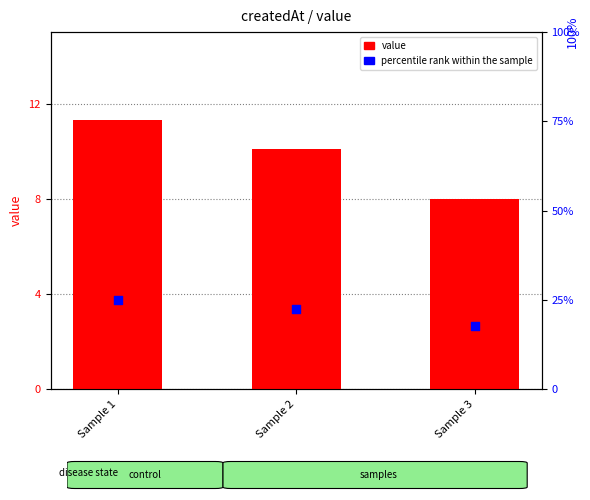

Which series has the widest spread of Y values?

percentile rank within the sample